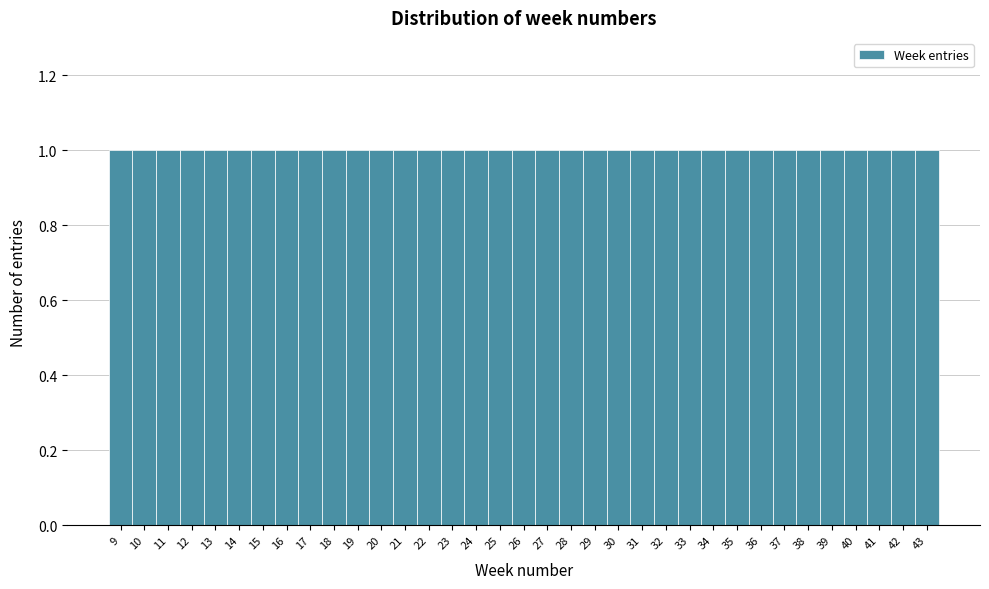

What is the height of the bar covering 26.5 to 27.5 on the x-axis? The values are not printed on the chart, so give them approximately, as read against the axis.

1